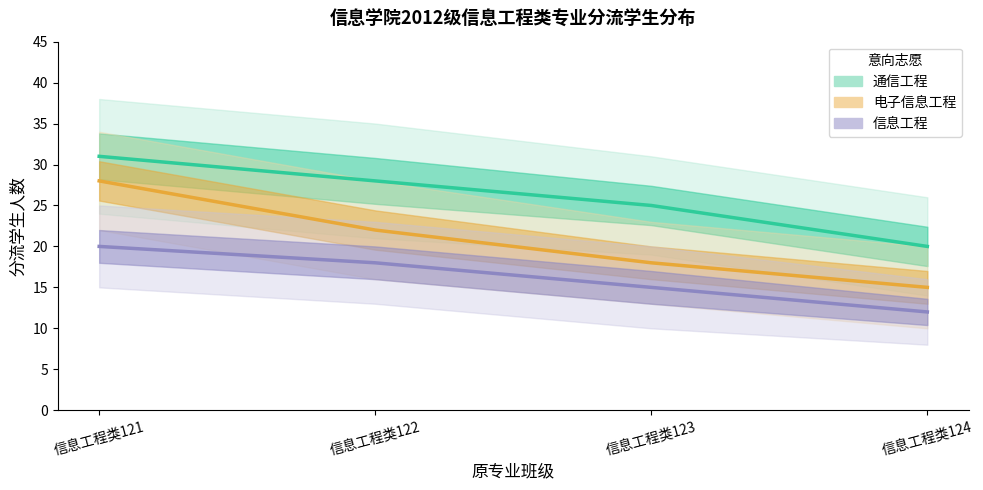

What is the sum of all 信息工程 values?

65